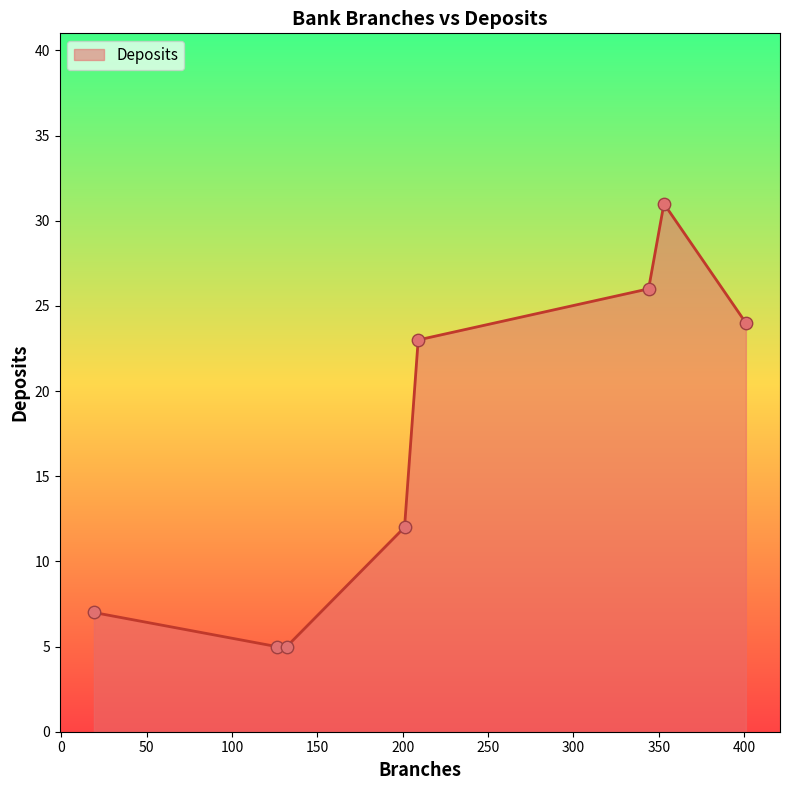

What is the difference between the second highest and second lowest values?

21